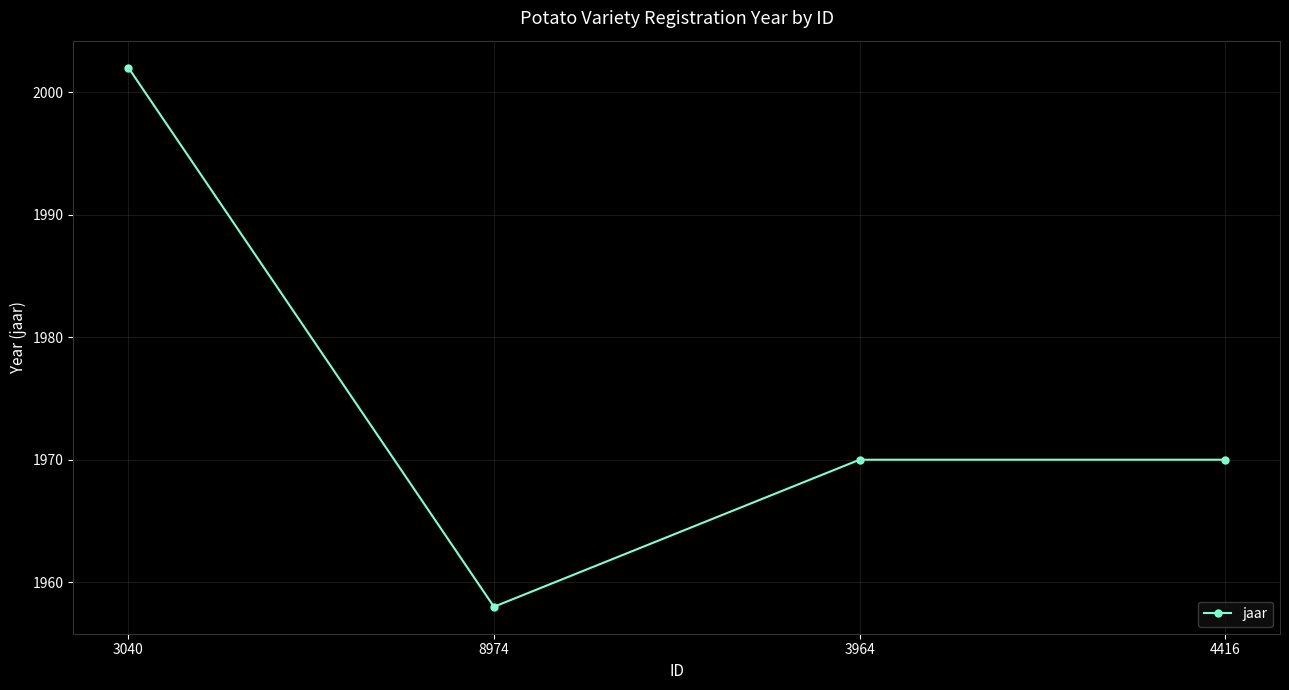

The value at 3964 is 852. True or false?

False